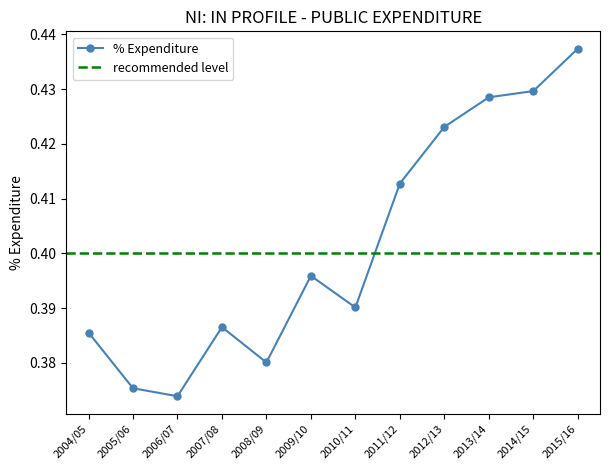

Rank the categories by value from lowest to highest.

2006/07, 2005/06, 2008/09, 2004/05, 2007/08, 2010/11, 2009/10, 2011/12, 2012/13, 2013/14, 2014/15, 2015/16